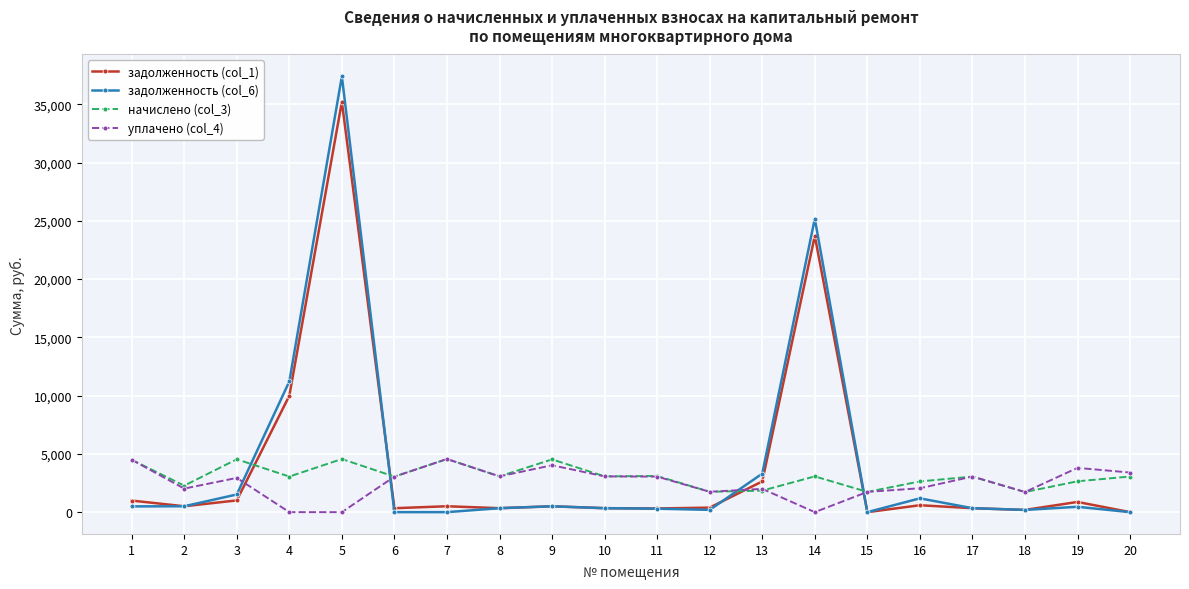

Read the уплачено (col_4) value at 12.

1748.0